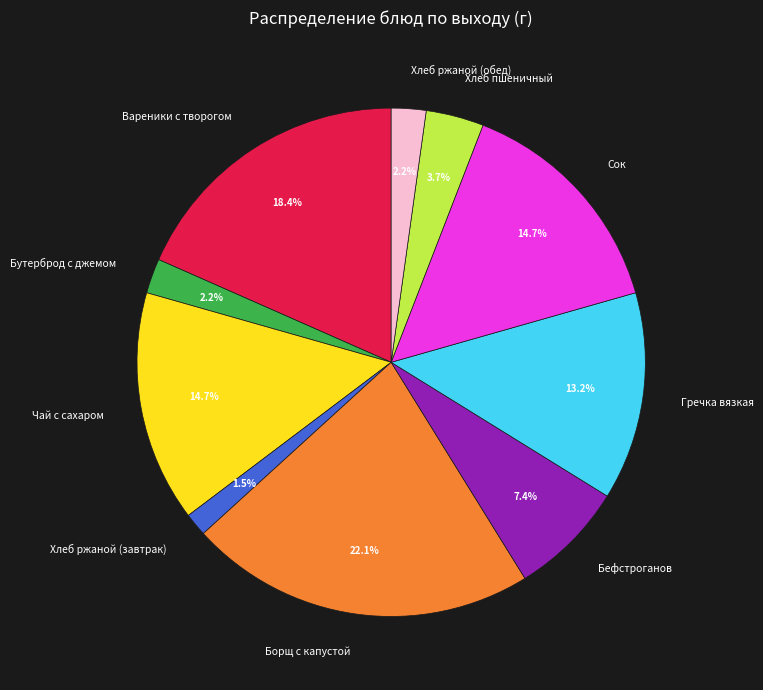

What portion of the pie excludes Хлеб пшеничный?

96.3%